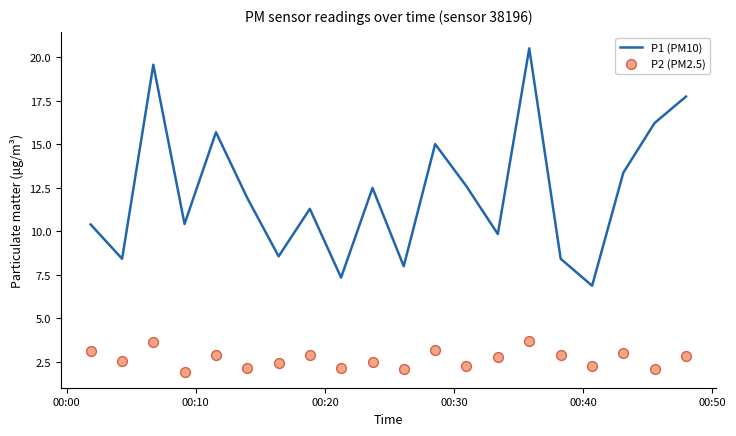

Which series has the largest total across all categories?

P1 (PM10)